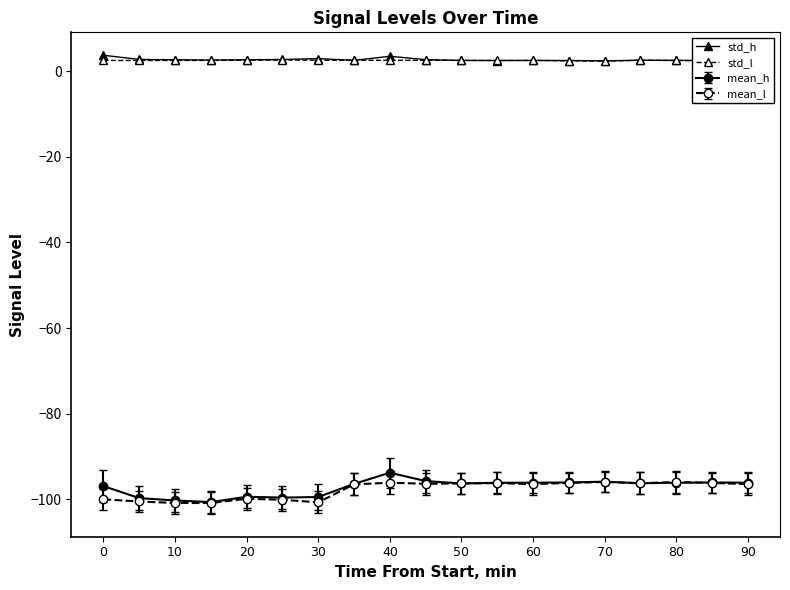

What is the lowest value of the mean_l series?

-100.8